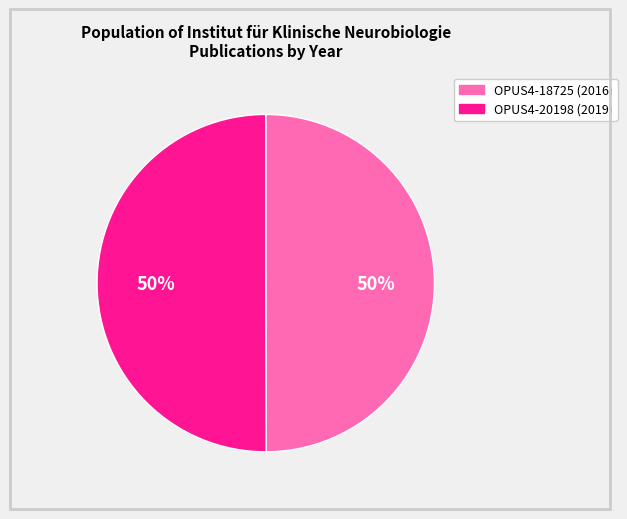

To the nearest percent, what percentage of the pie is OPUS4-18725?

50%